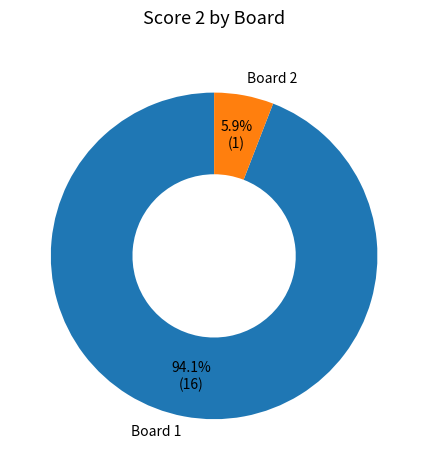

Rank the categories by value from highest to lowest.

Board 1, Board 2